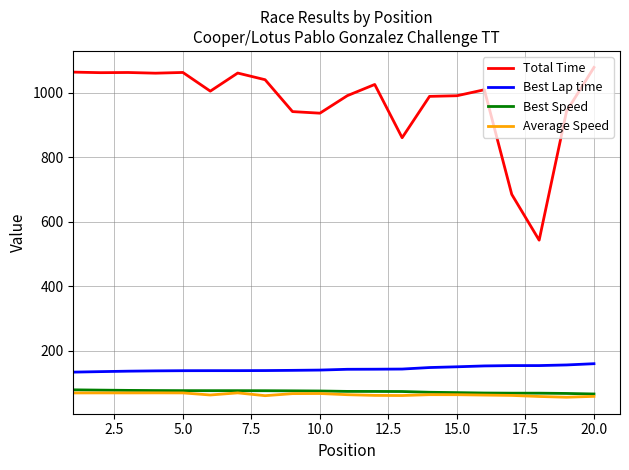

What is the maximum value shown in the chart?

1078.0